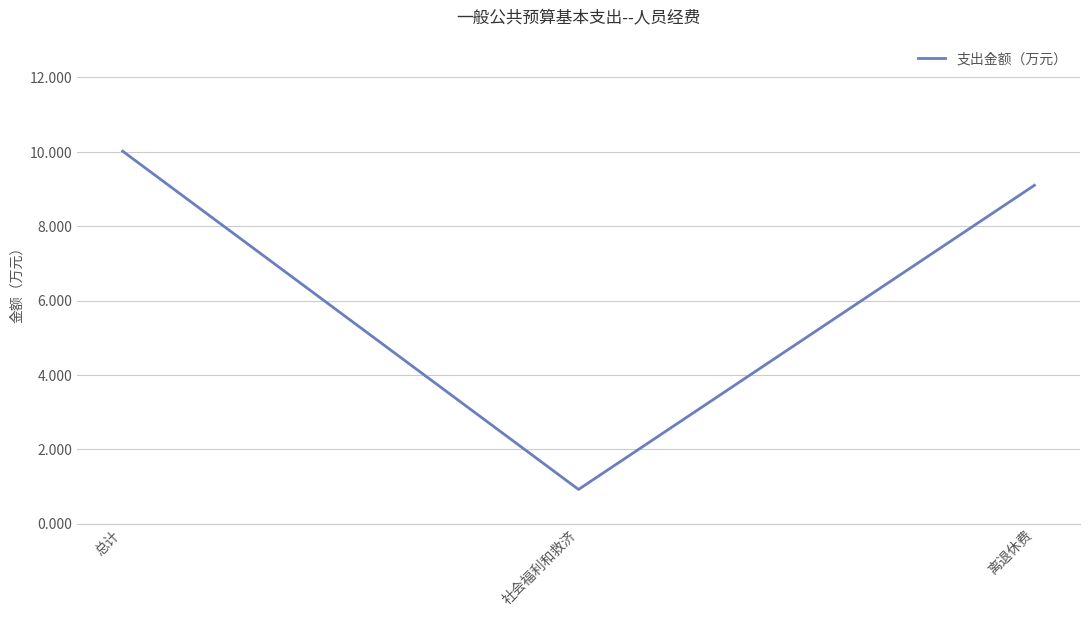

Rank the categories by value from lowest to highest.

社会福利和救济, 离退休费, 总计